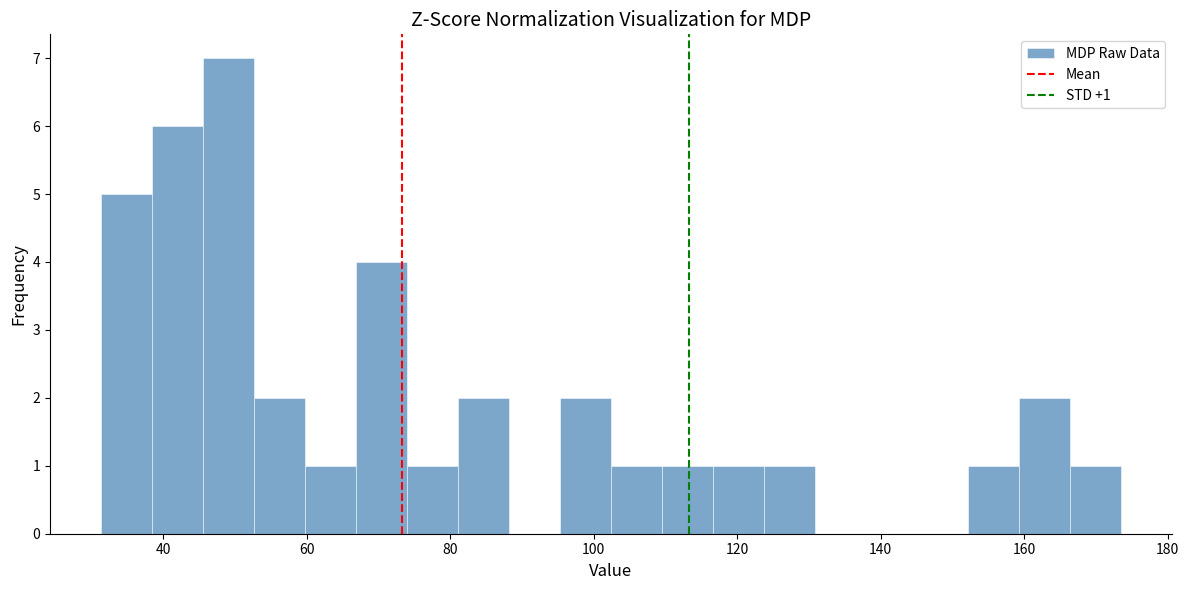

Around what value on the x-axis is the tallest bar? Give the approximate position of its centre, as read against the axis.

50